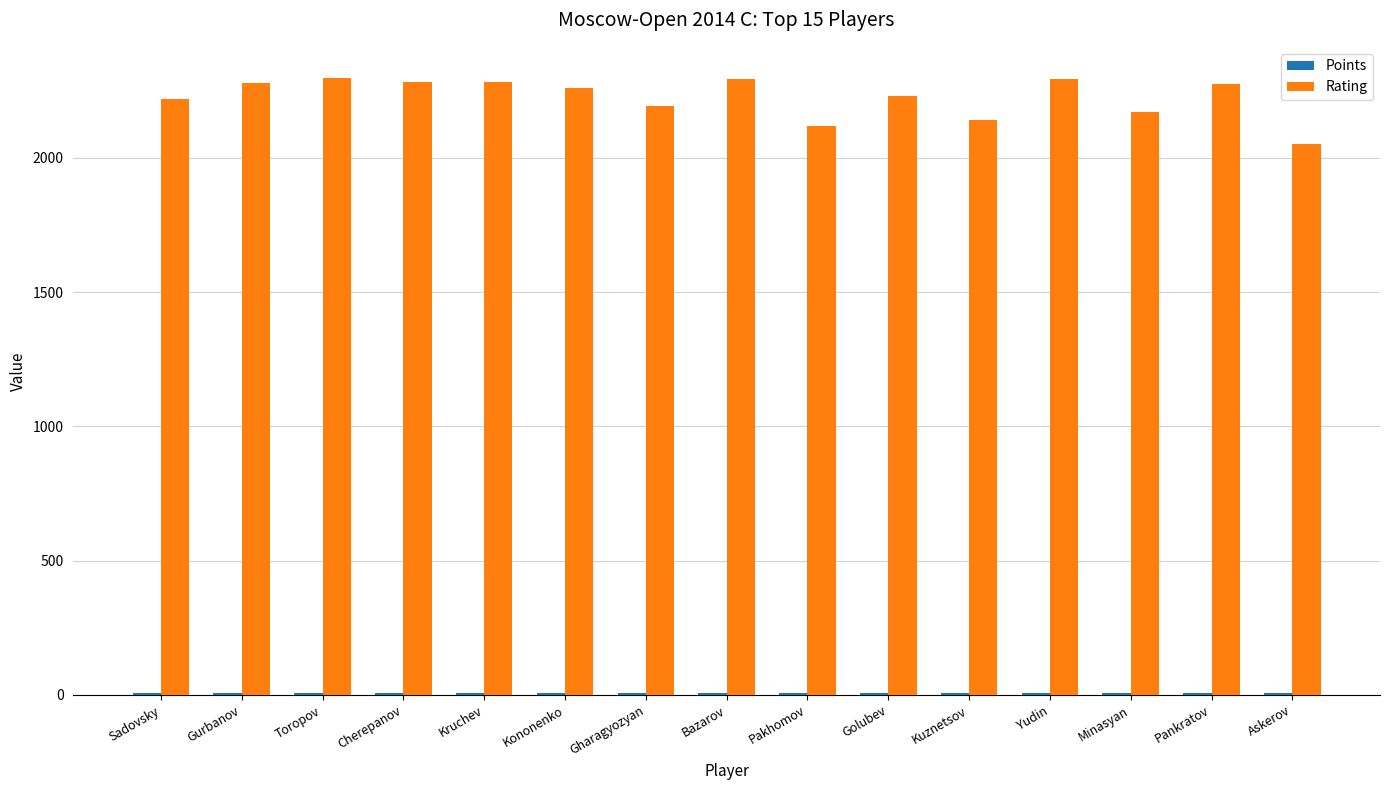

What is the sum of all Rating values?

33381.0